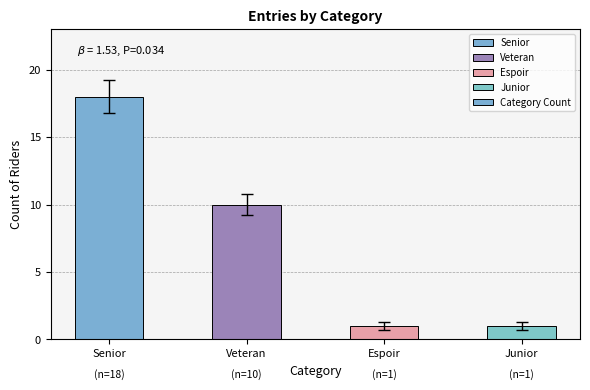

Between Senior and Junior, which is larger?

Senior